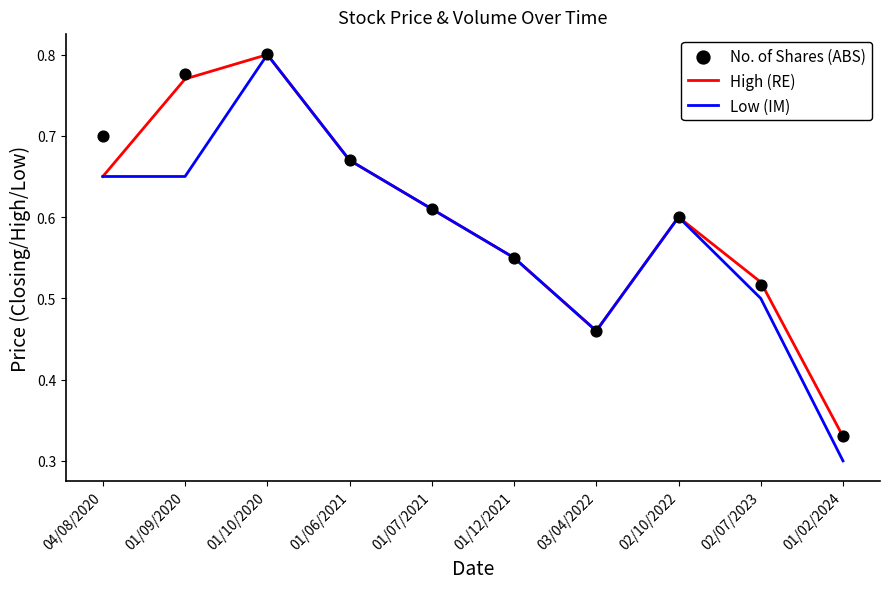

What are all the series names shown in the legend?

High (RE), Low (IM), No. of Shares (ABS)